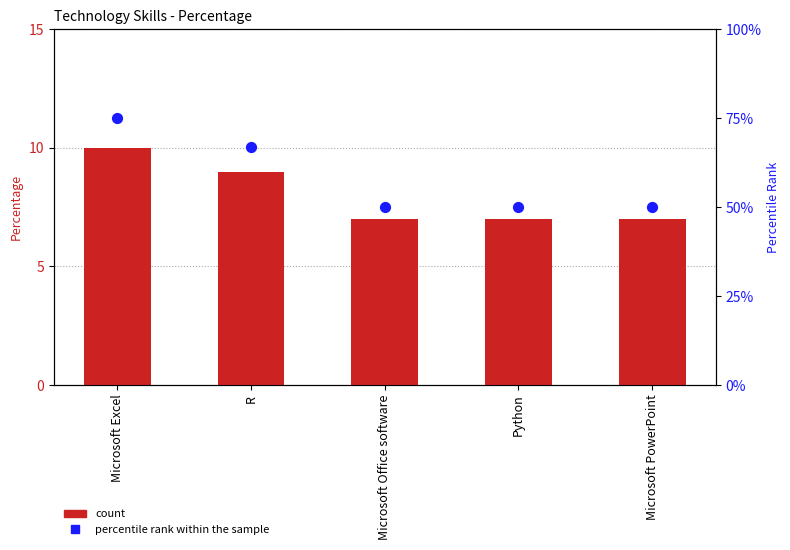

Which series reaches the maximum Y coordinate?

percentile rank within the sample